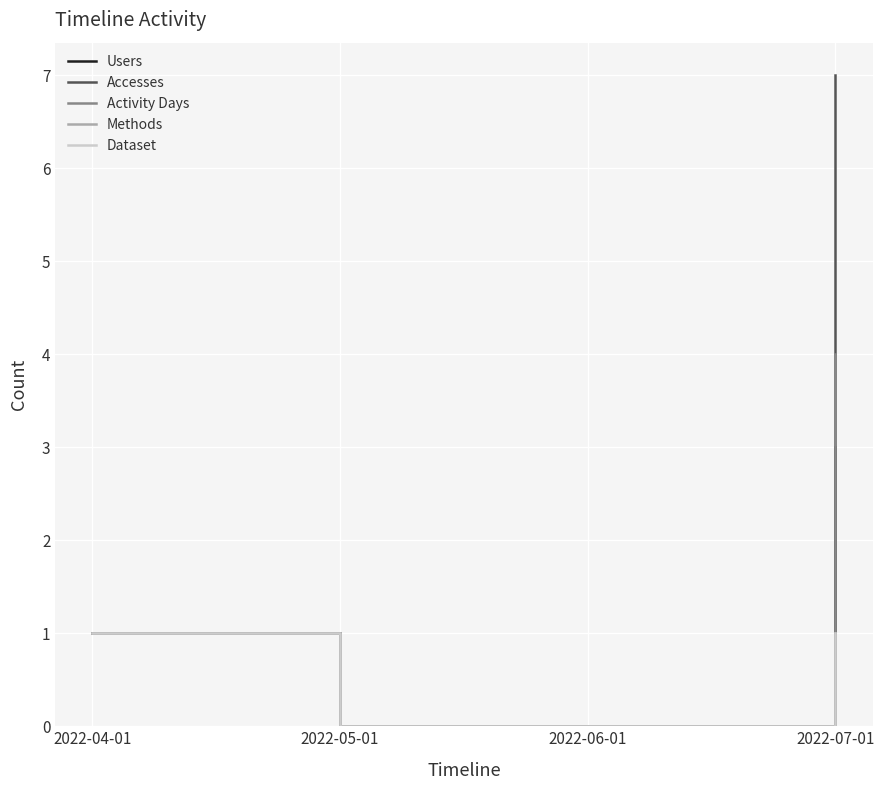

Is this an area chart (filled region under the line)?

No